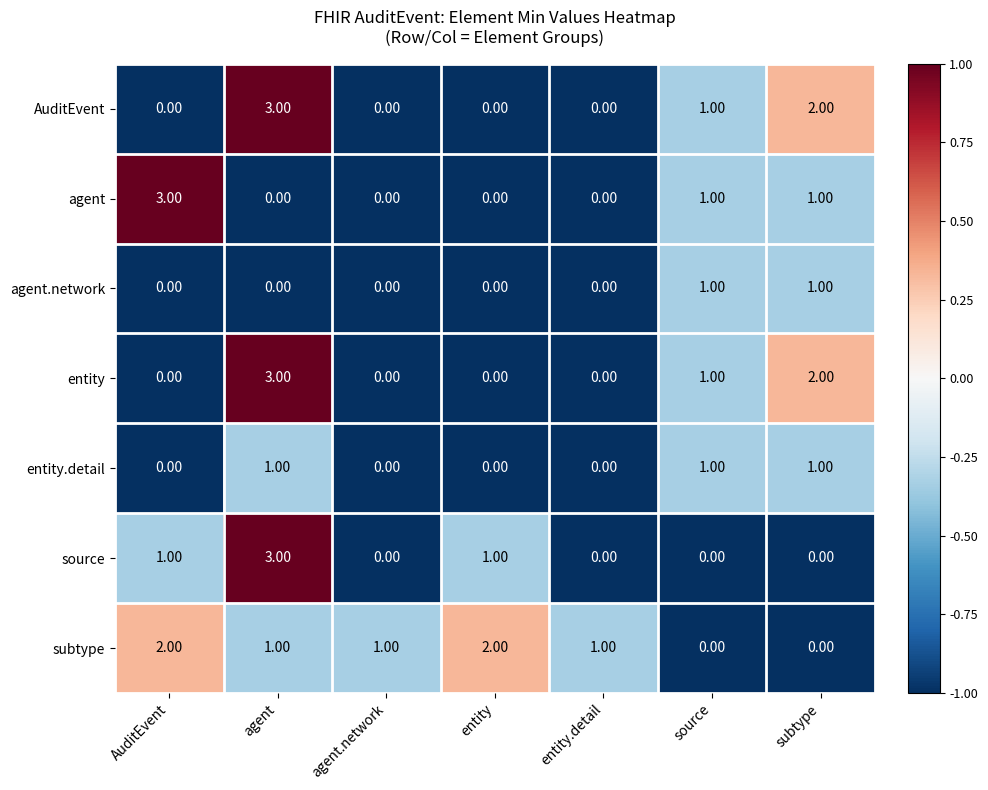

Which series has the largest total across all categories?

subtype